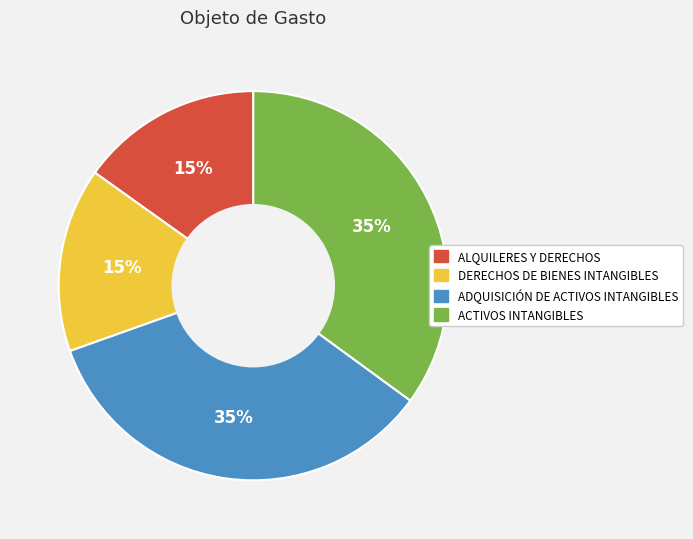

Is it true that ADQUISICIÓN DE ACTIVOS INTANGIBLES is 35% of the pie?

True